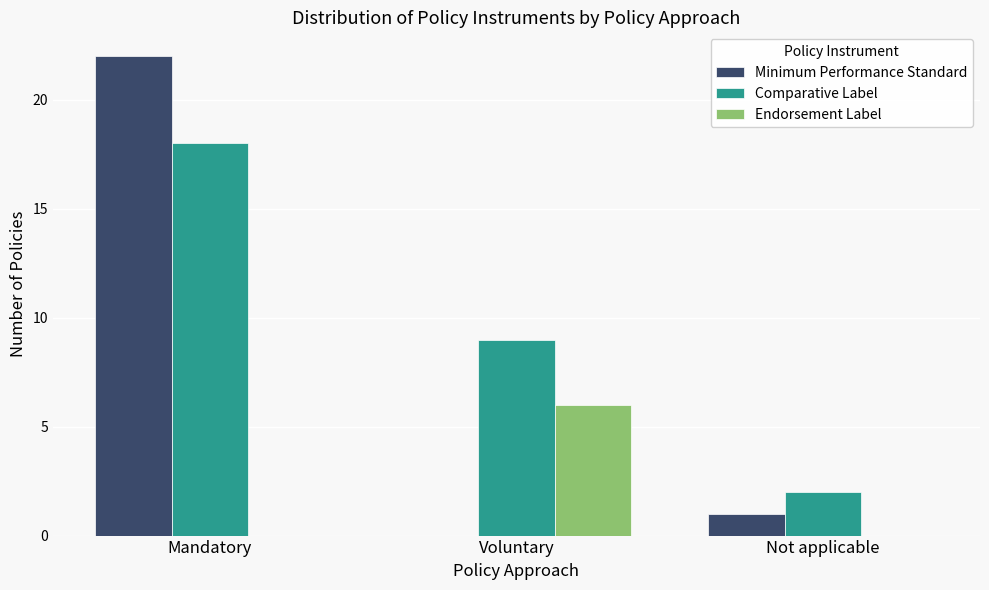

What is the total value across all series at Not applicable?

3